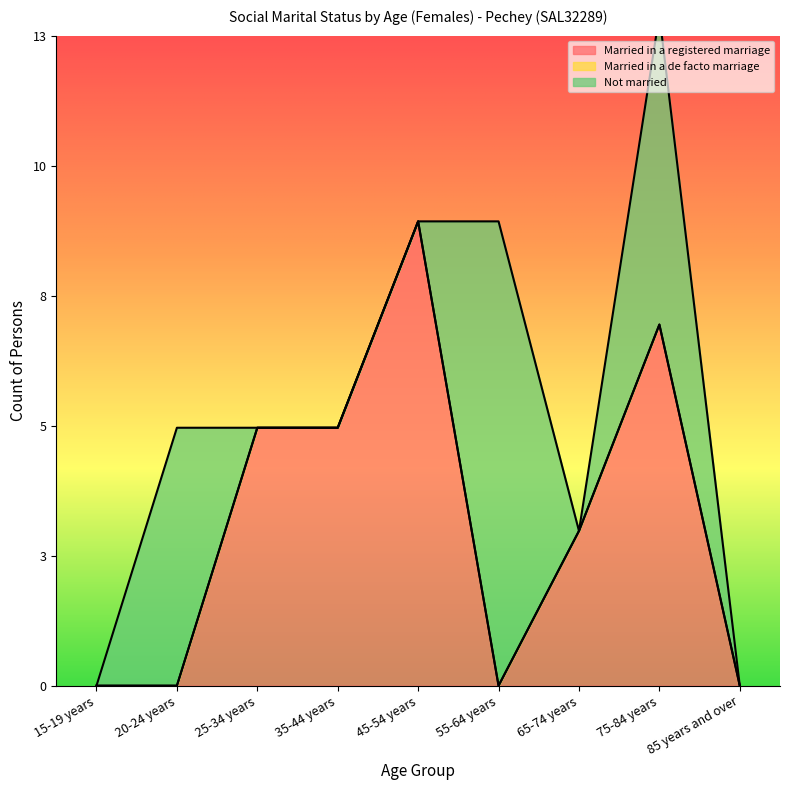

Between which two adjacent categories do Married in a registered marriage and Not married first intersect?

20-24 years and 25-34 years